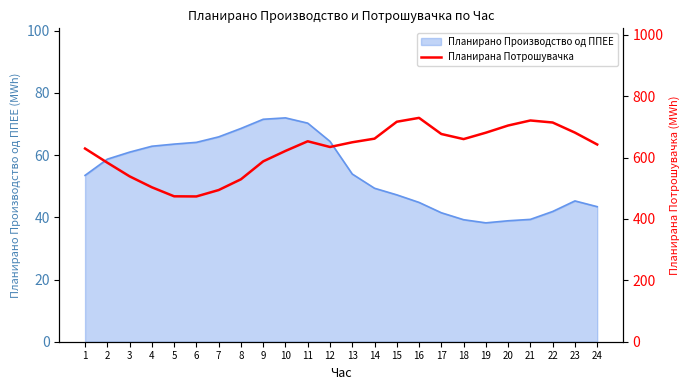

At which category does the data reach its first local peak?

11